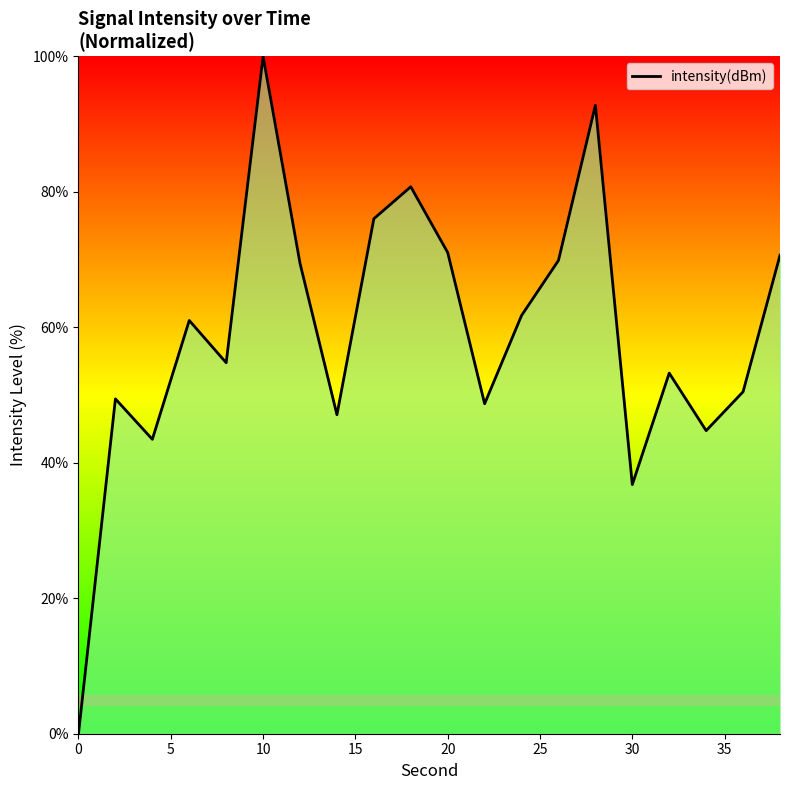

Does the chart have visible grid lines?

No